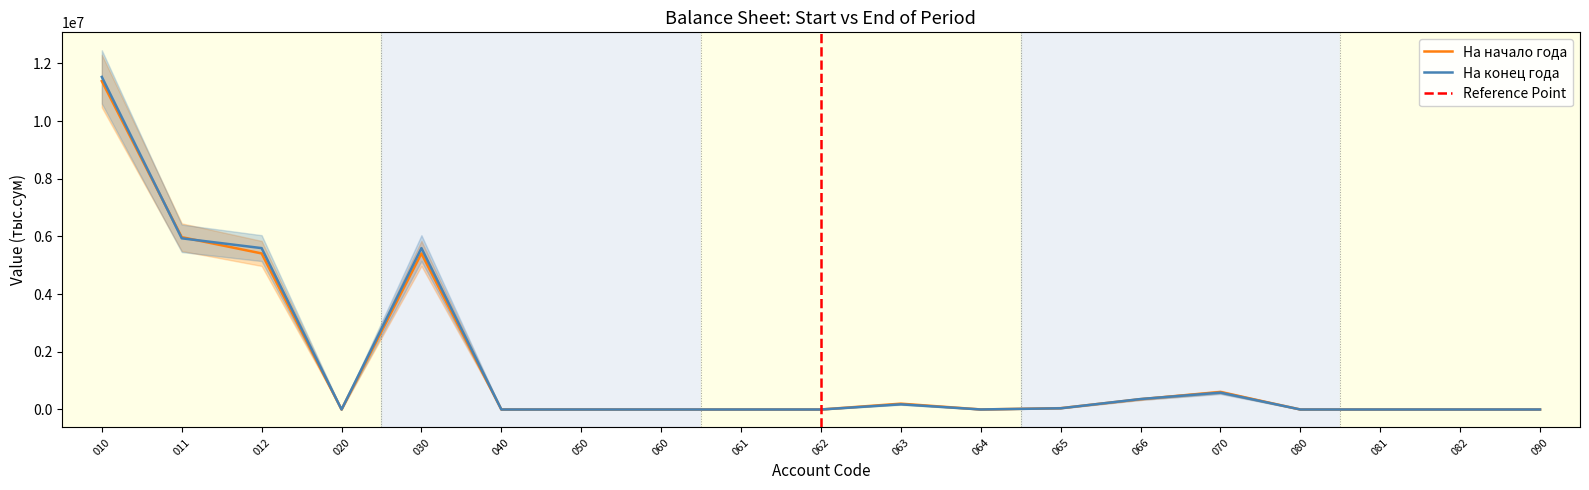

What is the greatest value displayed?

11529948.7